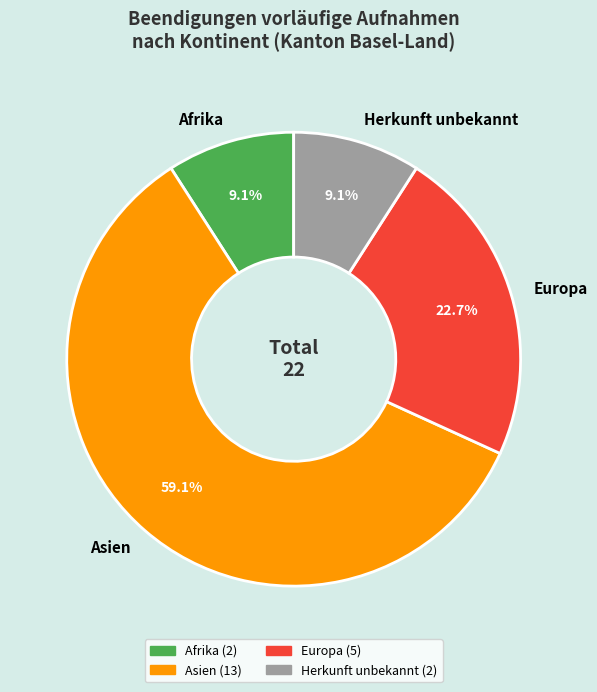

Which category has the biggest portion of the pie?

Asien